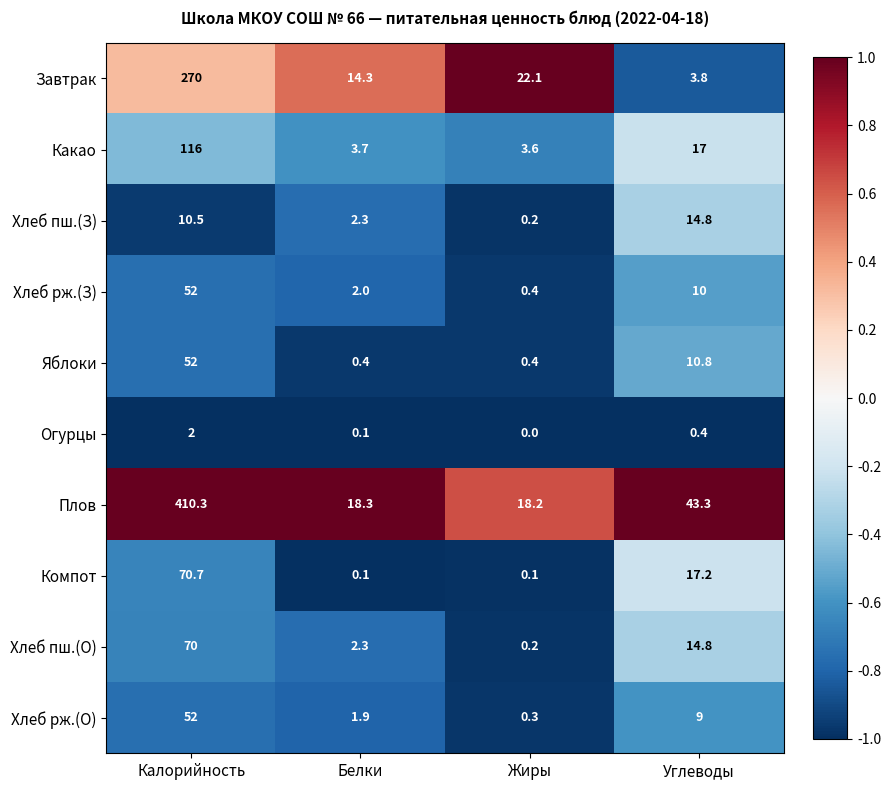

What is the sum of all Какао values?

140.3